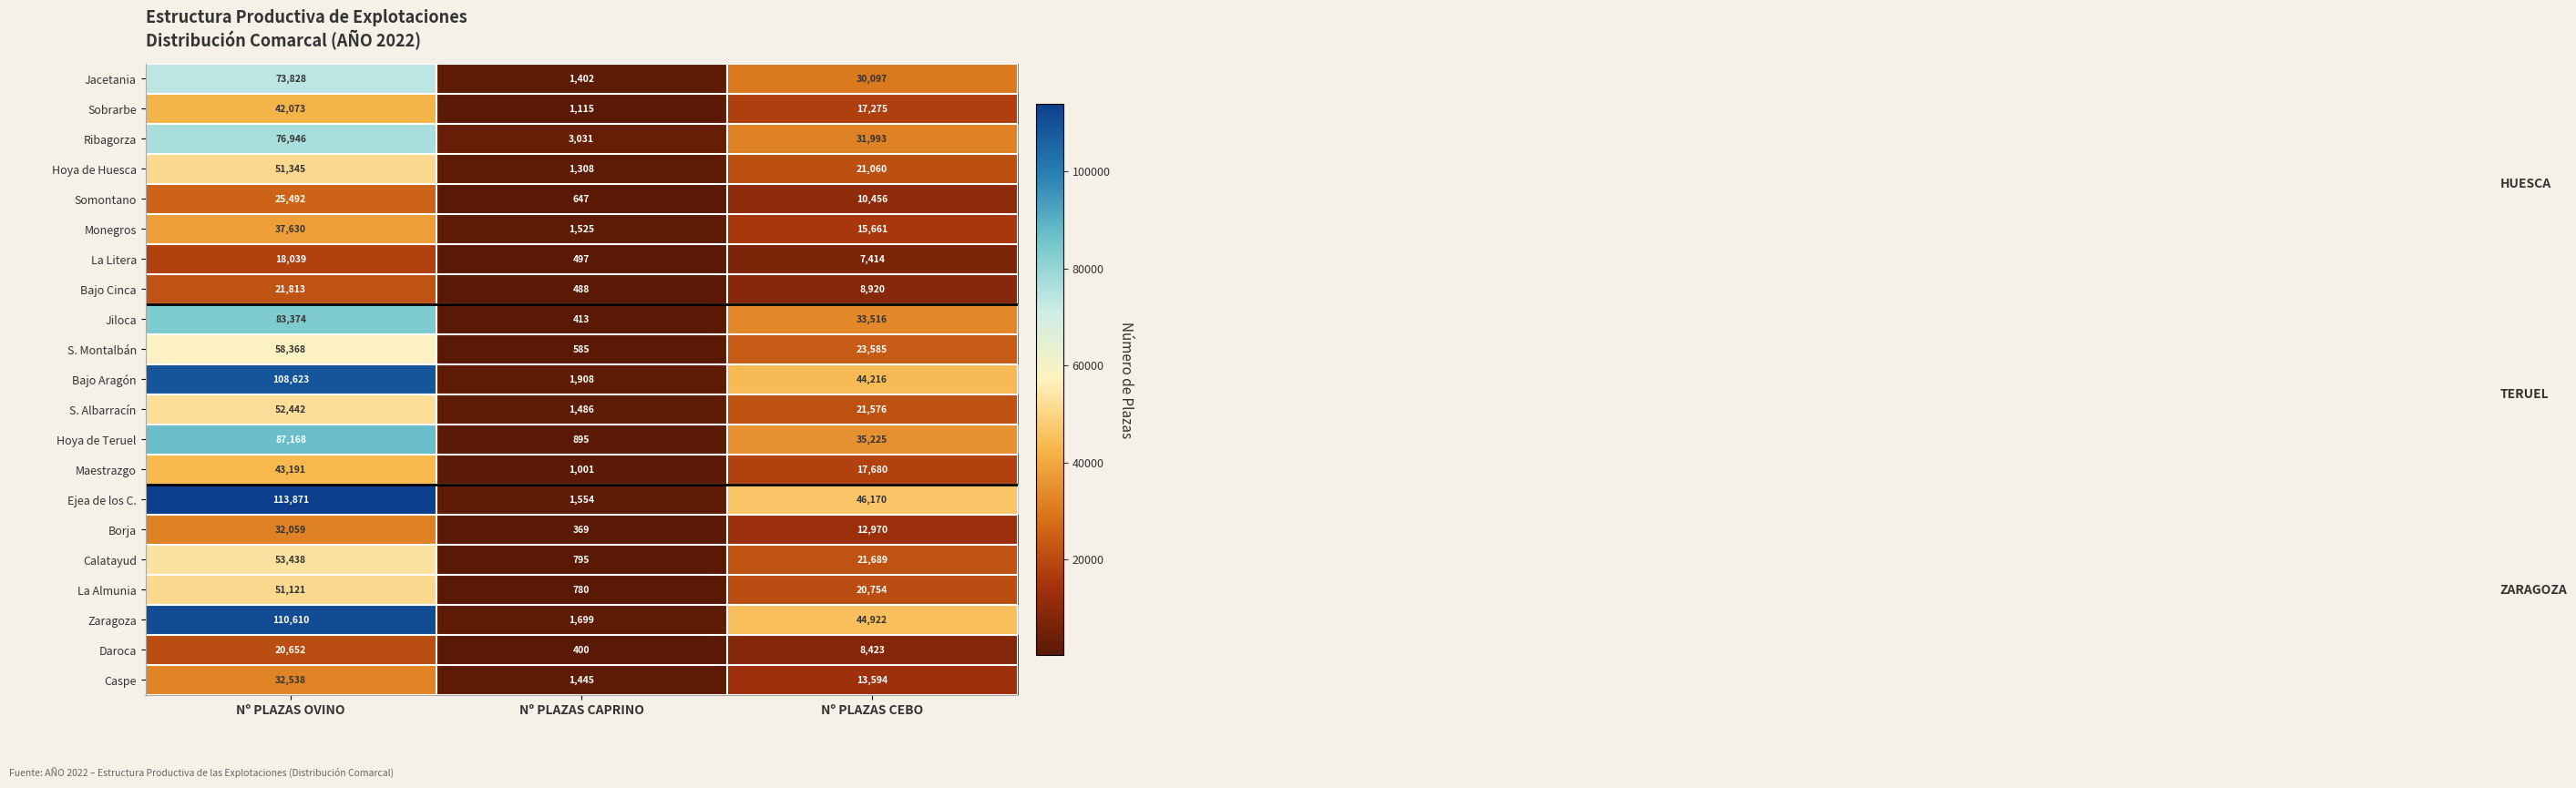

How many values in the Calatayud series are below 21689?

1